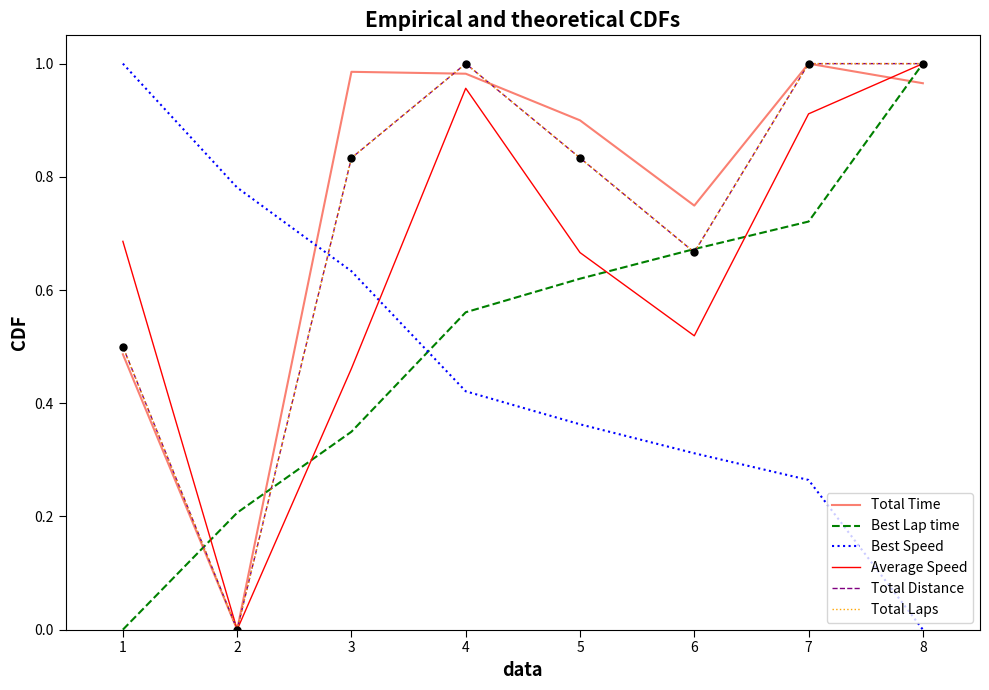

Is this an area chart (filled region under the line)?

No